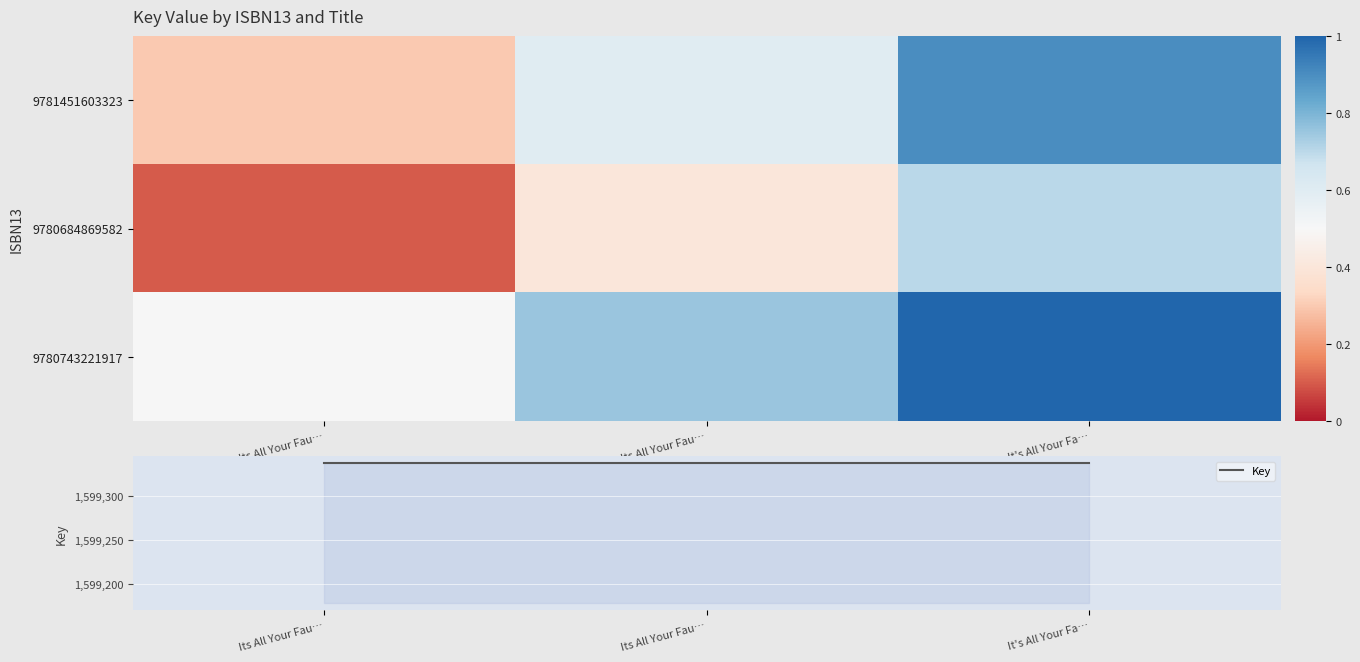

What is the greatest value displayed?

1599338.0